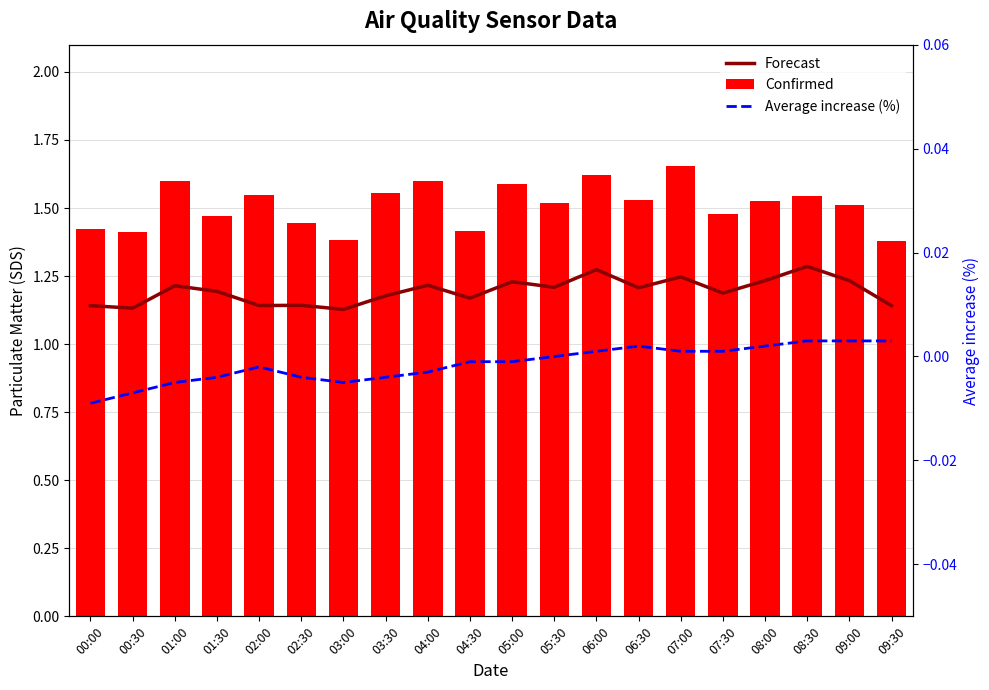

What position from the left is 00:00?

1